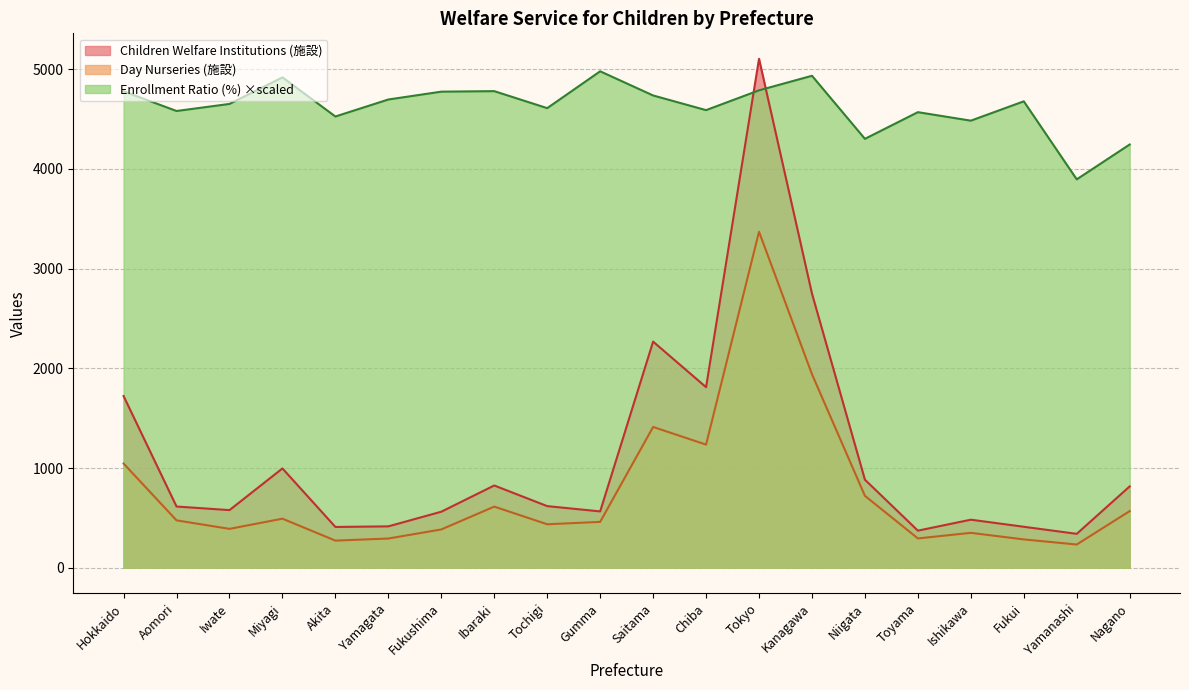

What is the average value of the Day Nurseries (施設) series?

763.4